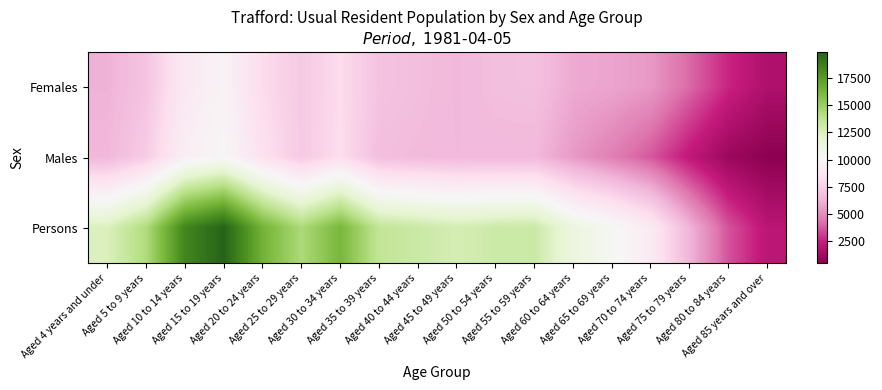

Which has a higher value, Aged 75 to 79 years or Aged 10 to 14 years?

Aged 10 to 14 years